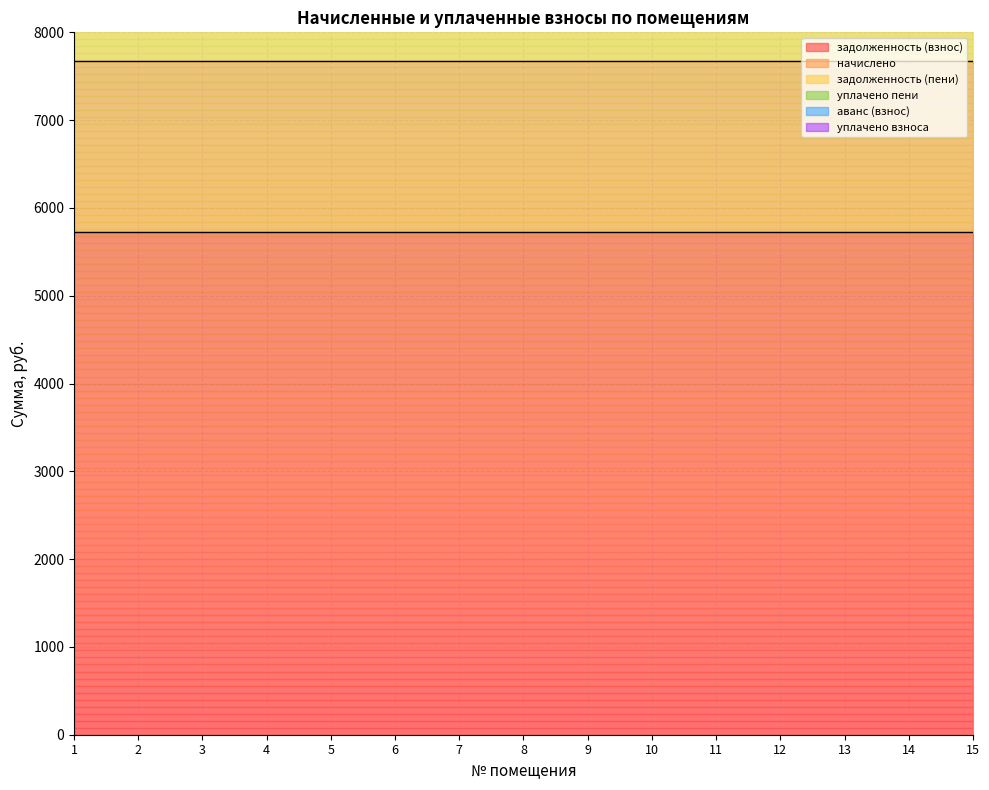

Which series has the largest range (max minus min)?

задолженность (взнос)